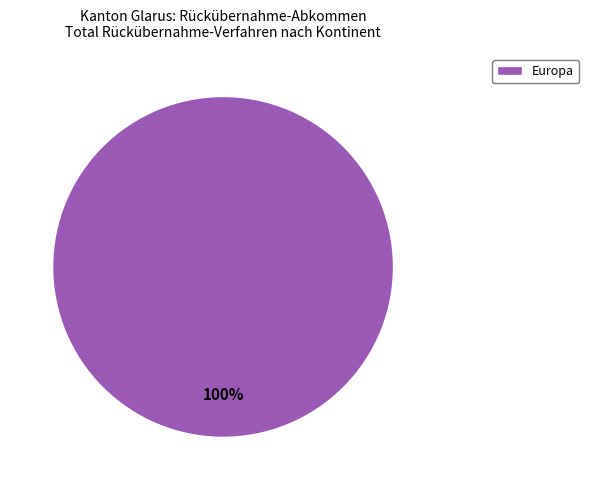

To the nearest percent, what portion does Europa represent?

100%